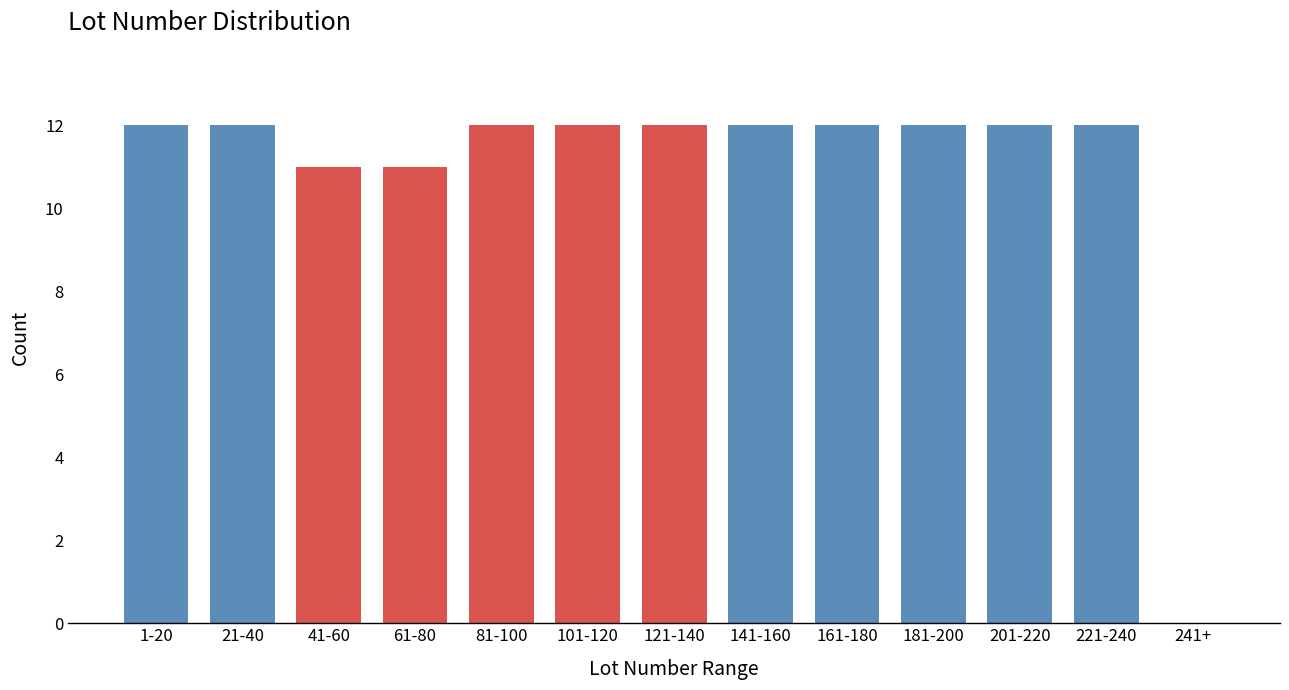

Reading right to left, list all the values displayed in this chart.

241+=0	221-240=12	201-220=12	181-200=12	161-180=12	141-160=12	121-140=12	101-120=12	81-100=12	61-80=11	41-60=11	21-40=12	1-20=12